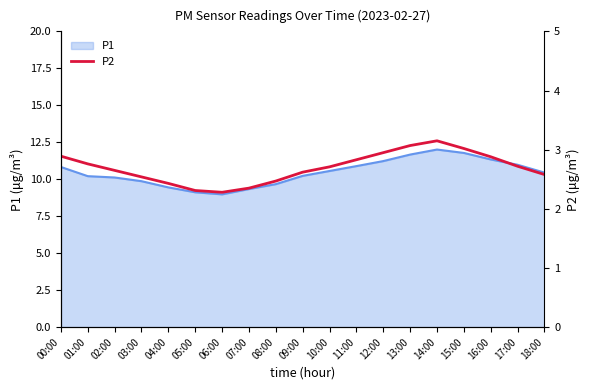

At which category does the chart reach its minimum across all series?

06:00